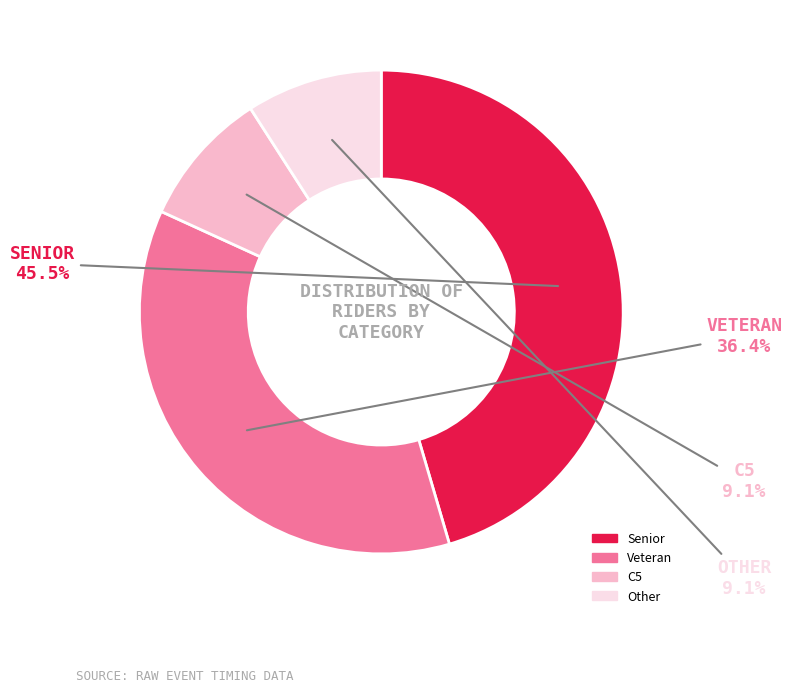

Is Senior the majority of the pie?

No